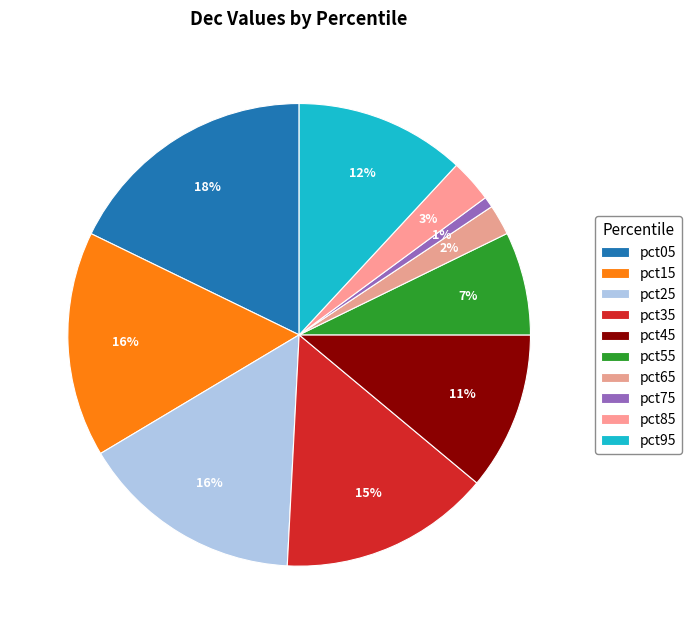

Between pct05 and pct35, which is larger?

pct05